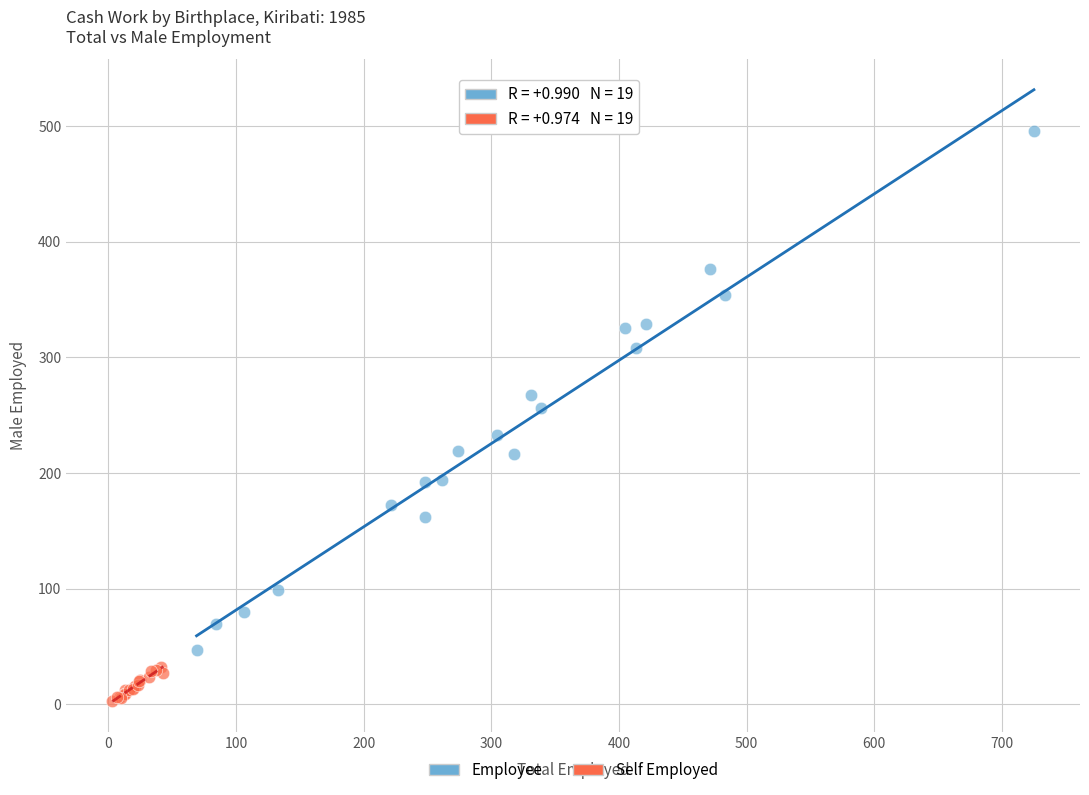

Which series reaches the maximum Y coordinate?

Employee